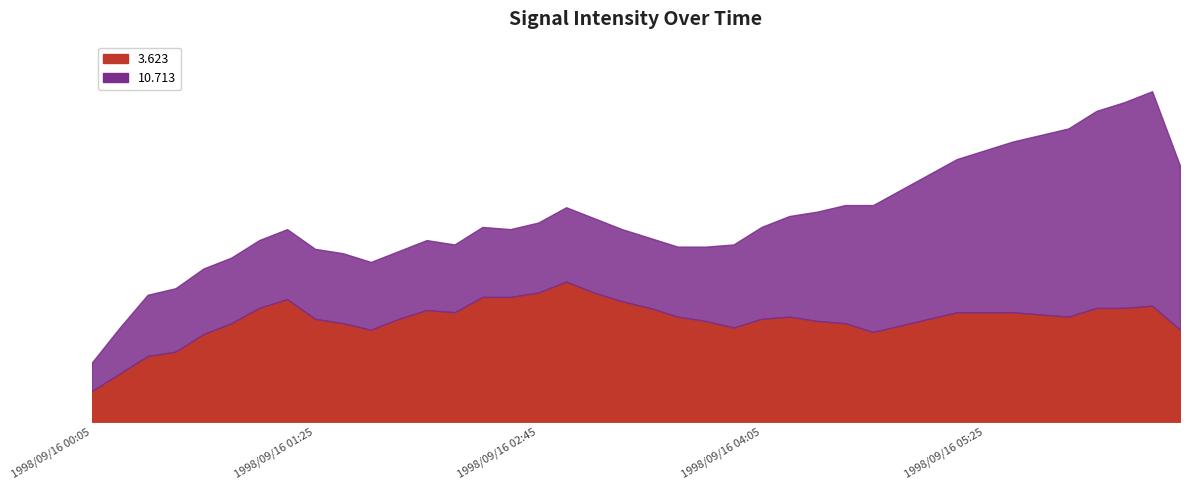

Between 1998/09/16 00:55 and 1998/09/16 03:15, which series saw the biggest shift?

3.623